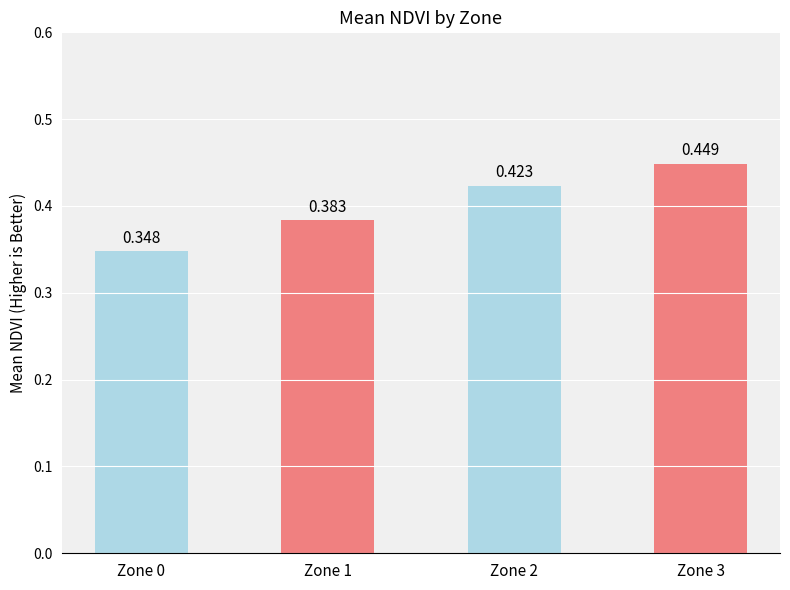

How many bars are there in total?

4